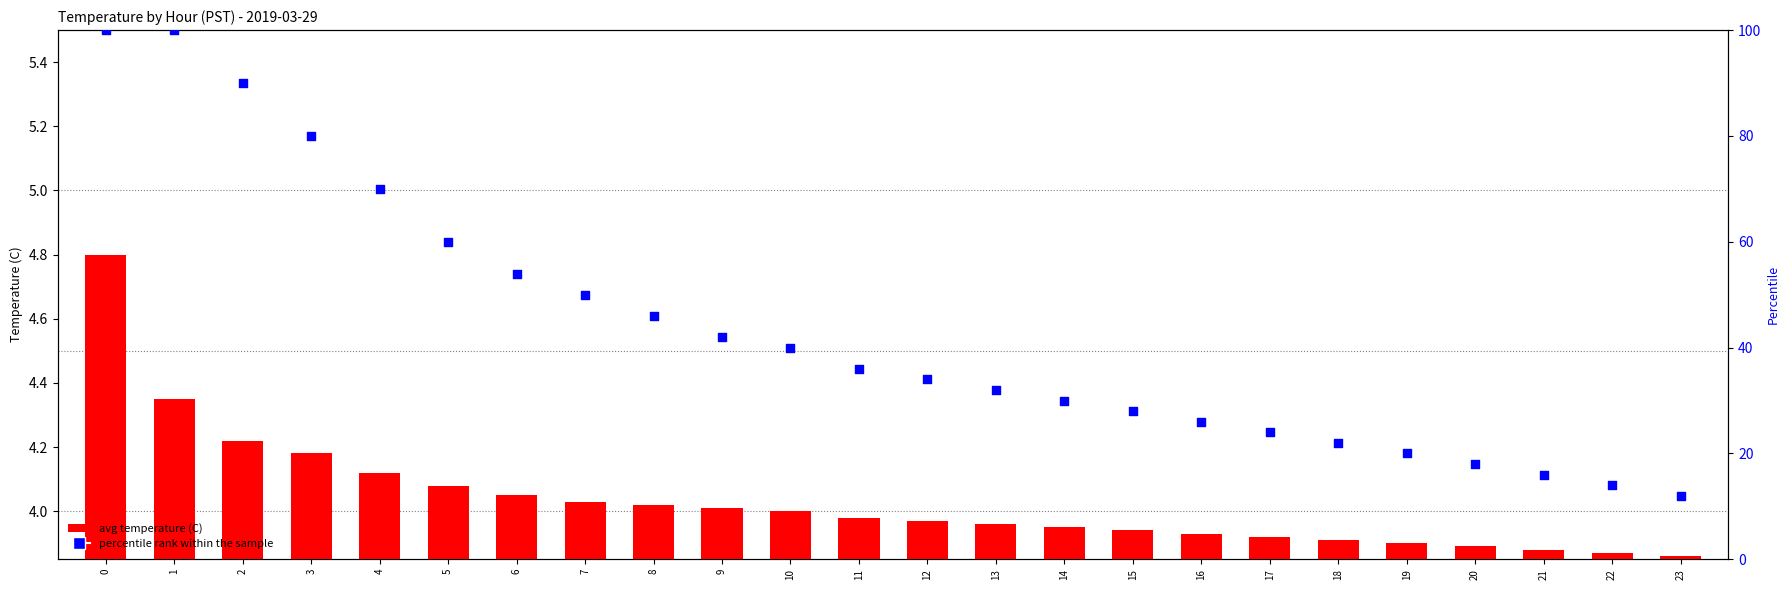

Which series has the largest total across all categories?

percentile rank within the sample